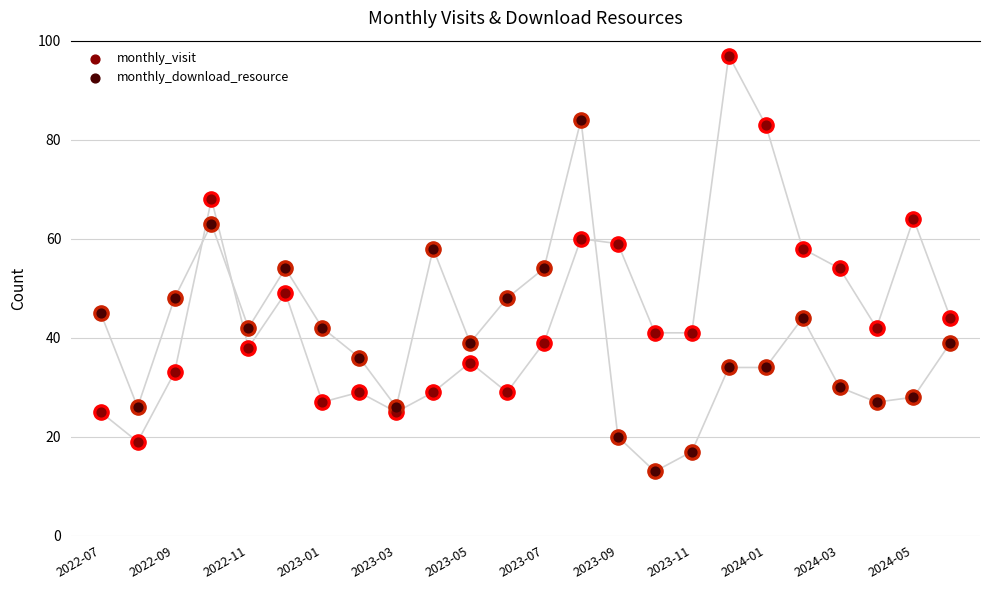

What are all the series names shown in the legend?

monthly_visit, monthly_download_resource